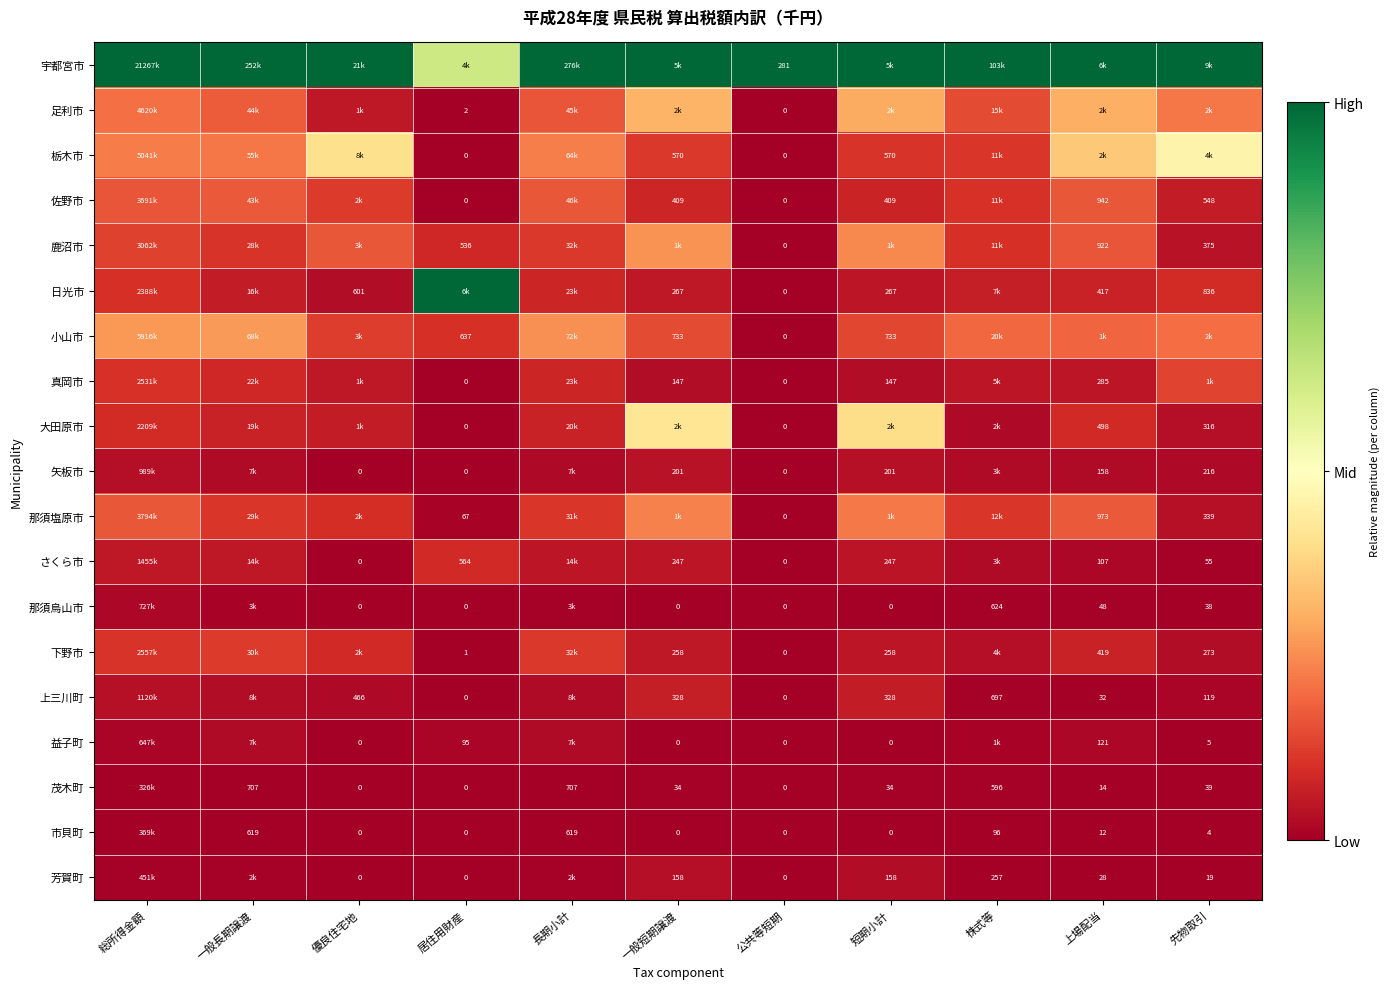

Where is 矢板市 nearest to the value 0?

優良住宅地